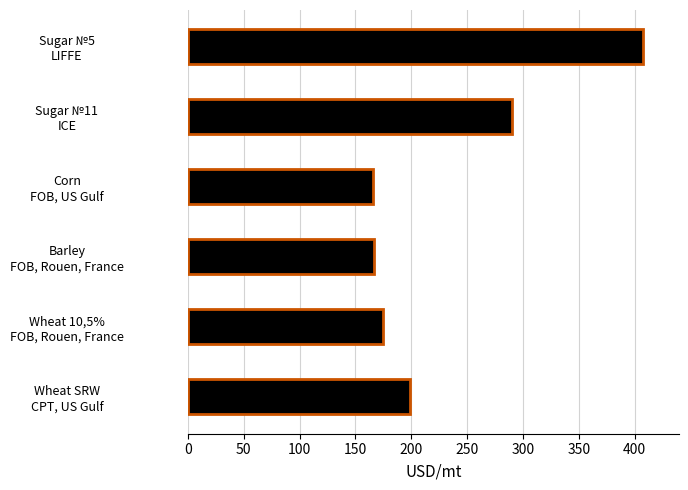

How many distinct data groups are displayed?

1